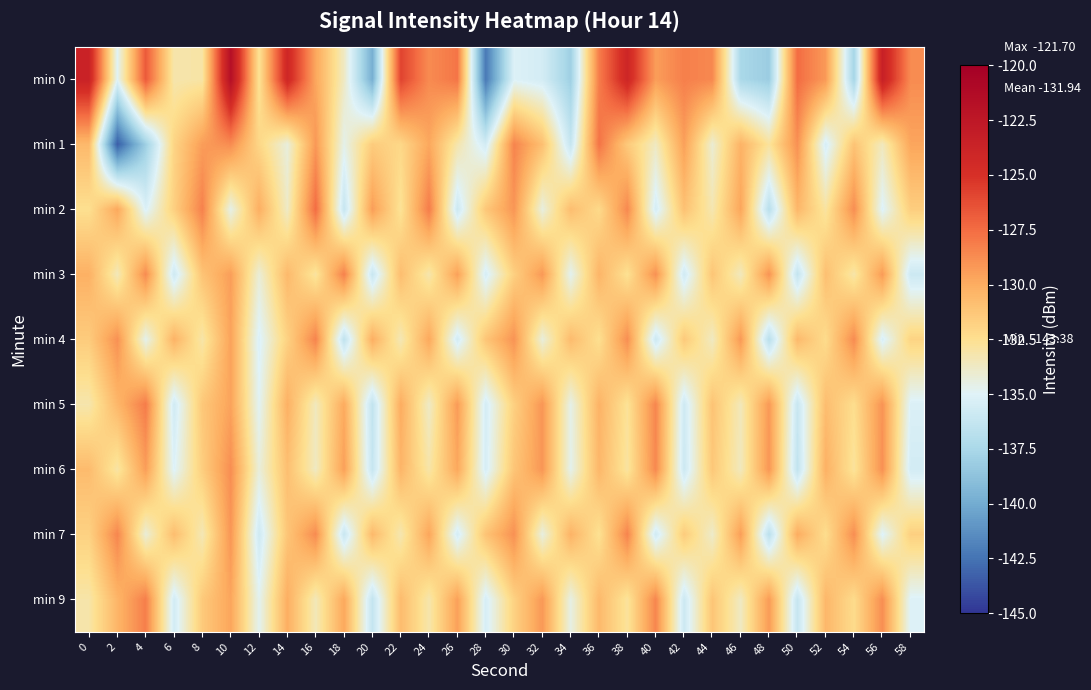

Which series changed the most between 6 and 34?

min 0